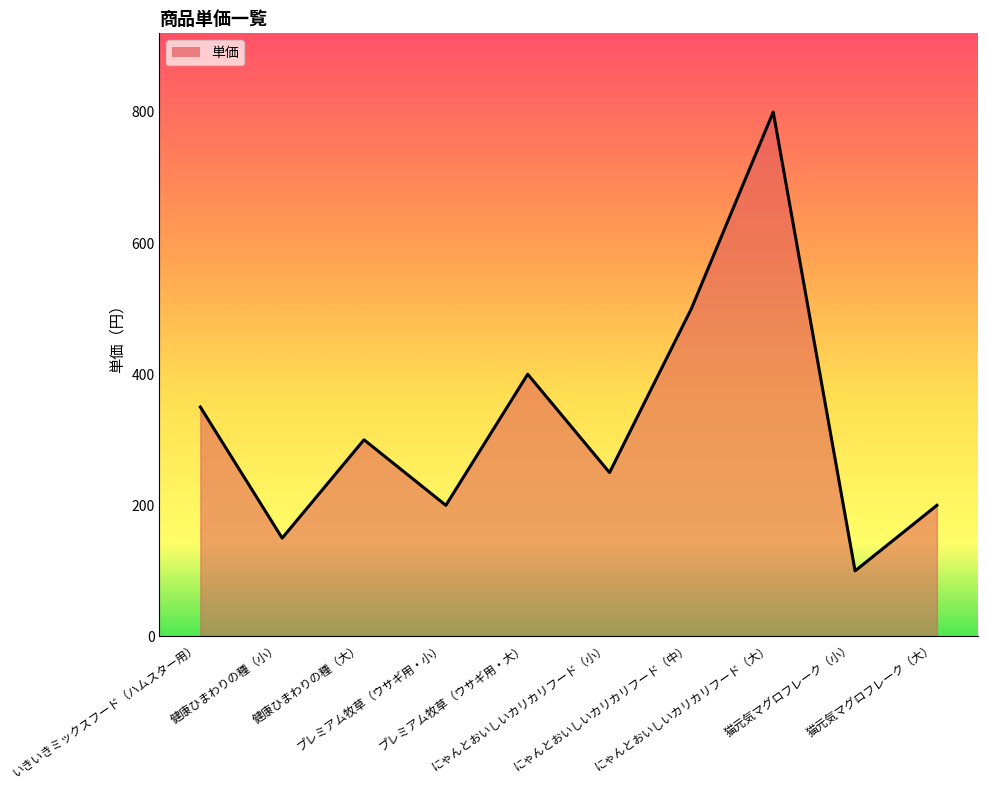

Reading right to left, what are all the values shown in this chart?

猫元気マグロフレーク（大）=200	猫元気マグロフレーク（小）=100	にゃんとおいしいカリカリフード（大）=800	にゃんとおいしいカリカリフード（中）=500	にゃんとおいしいカリカリフード（小）=250	プレミアム牧草（ウサギ用・大）=400	プレミアム牧草（ウサギ用・小）=200	健康ひまわりの種（大）=300	健康ひまわりの種（小）=150	いきいきミックスフード（ハムスター用）=350